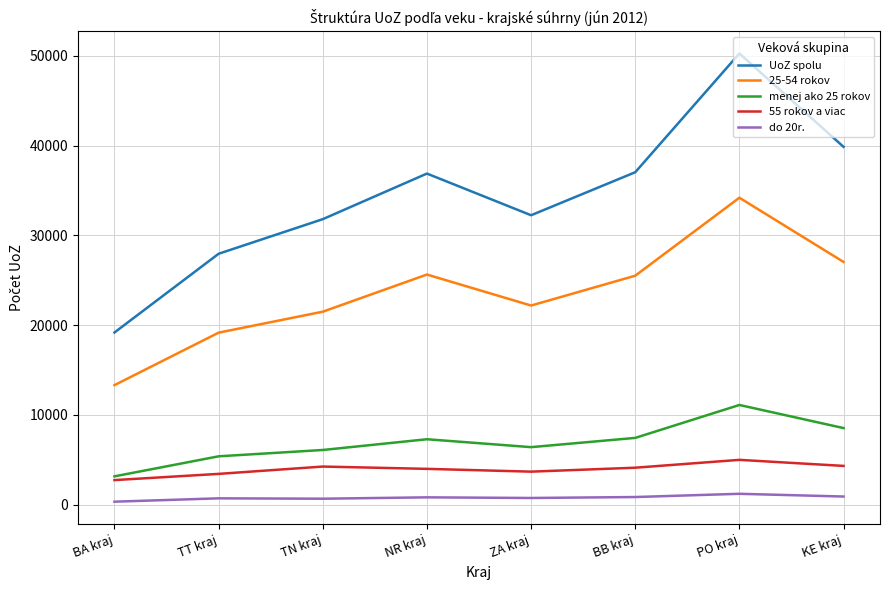

Which series has the largest range (max minus min)?

UoZ spolu